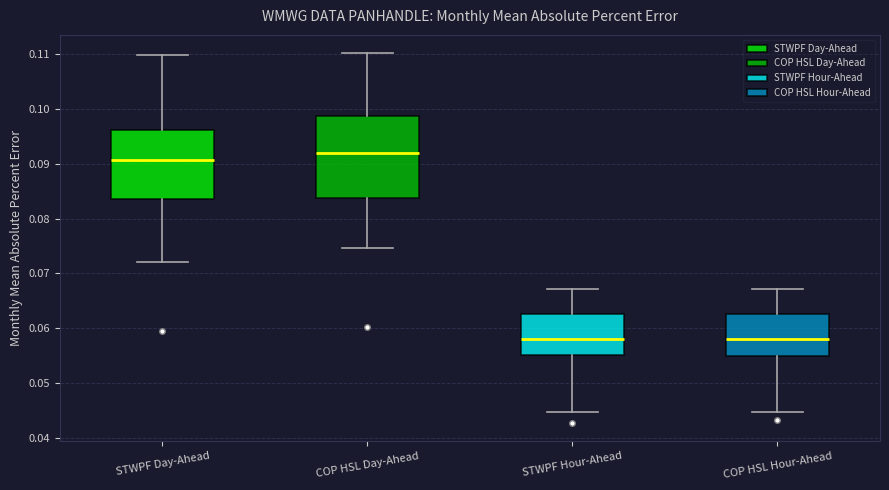

Reading left to right, read every box against the y-axis: the position of its median line, the range the box covers, and the ends of its whiskers. The values are not printed on the chart, so give them approximately, as read against the axis.

STWPF Day-Ahead: median 0.091, box 0.084 to 0.096, whiskers 0.072 to 0.110
COP HSL Day-Ahead: median 0.092, box 0.084 to 0.099, whiskers 0.075 to 0.110
STWPF Hour-Ahead: median 0.058, box 0.055 to 0.063, whiskers 0.045 to 0.067
COP HSL Hour-Ahead: median 0.058, box 0.055 to 0.063, whiskers 0.045 to 0.067